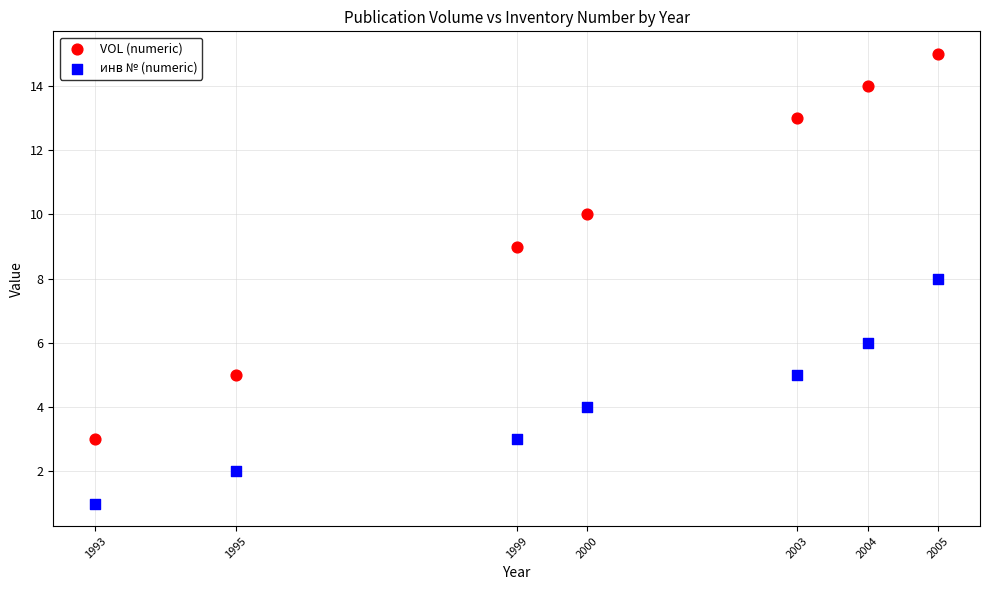

Which series has the largest Y range (max minus min)?

VOL (numeric)